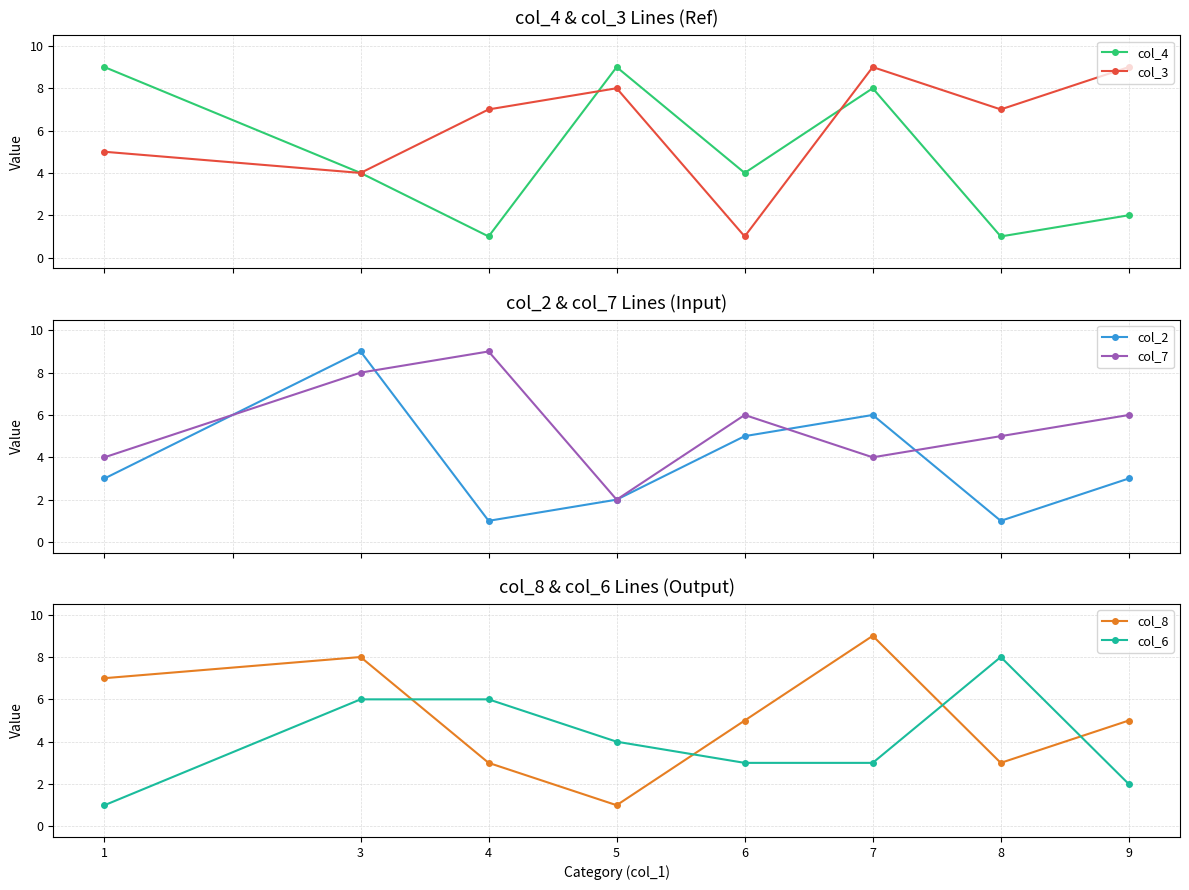

Is the value of col_7 at 8 greater than the value of col_8 at 8?

Yes